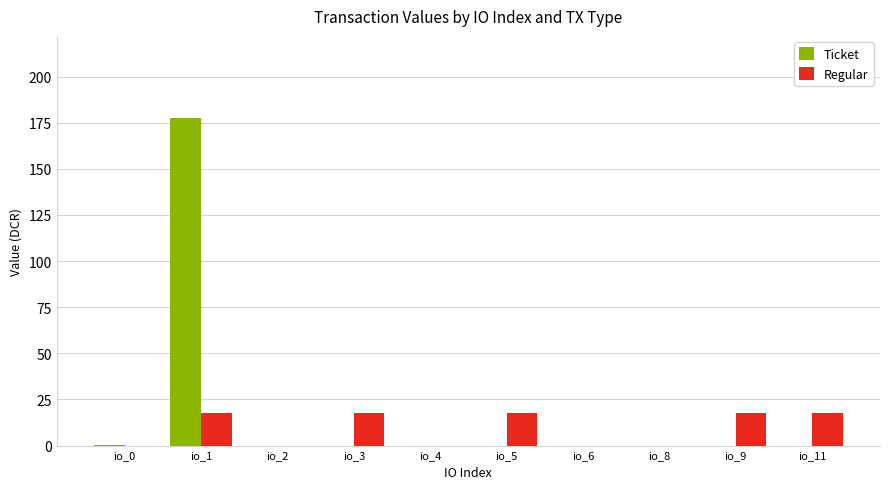

How many series are shown in this chart?

2